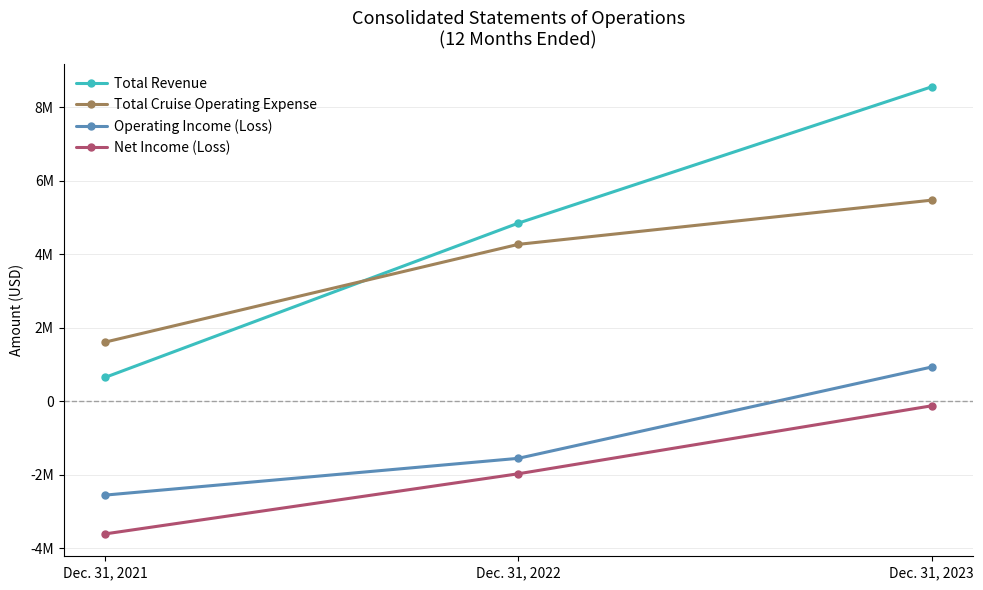

What are all the series names shown in the legend?

Total Revenue, Total Cruise Operating Expense, Operating Income (Loss), Net Income (Loss)